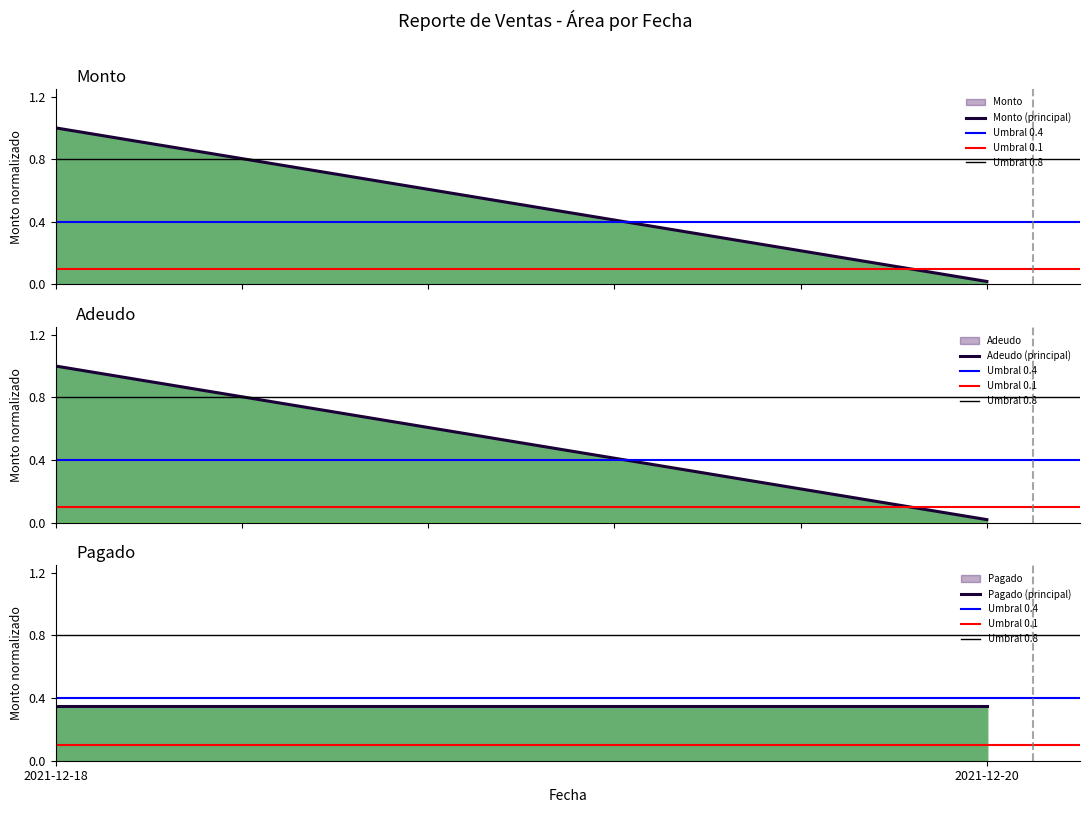

Rank the series at 2021-12-18 from highest to lowest value.

Monto (principal), Adeudo (principal), Umbral 0.8, Umbral 0.4, Pagado (principal), Umbral 0.1